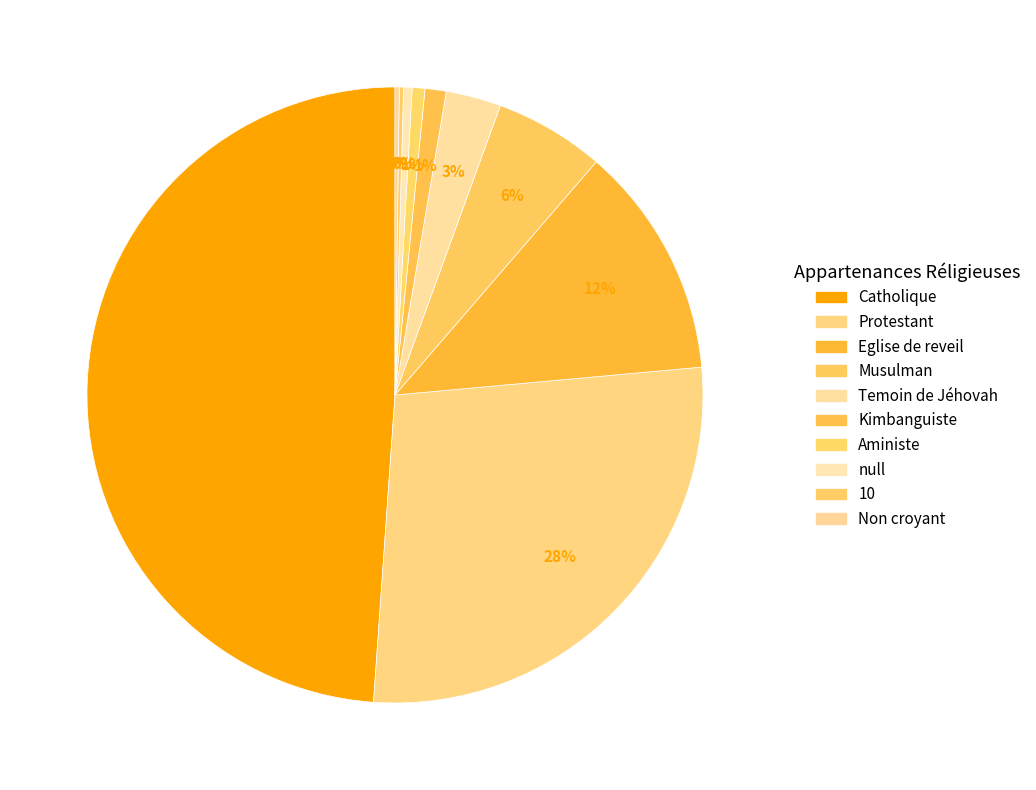

Count the number of slices in the pie.

10